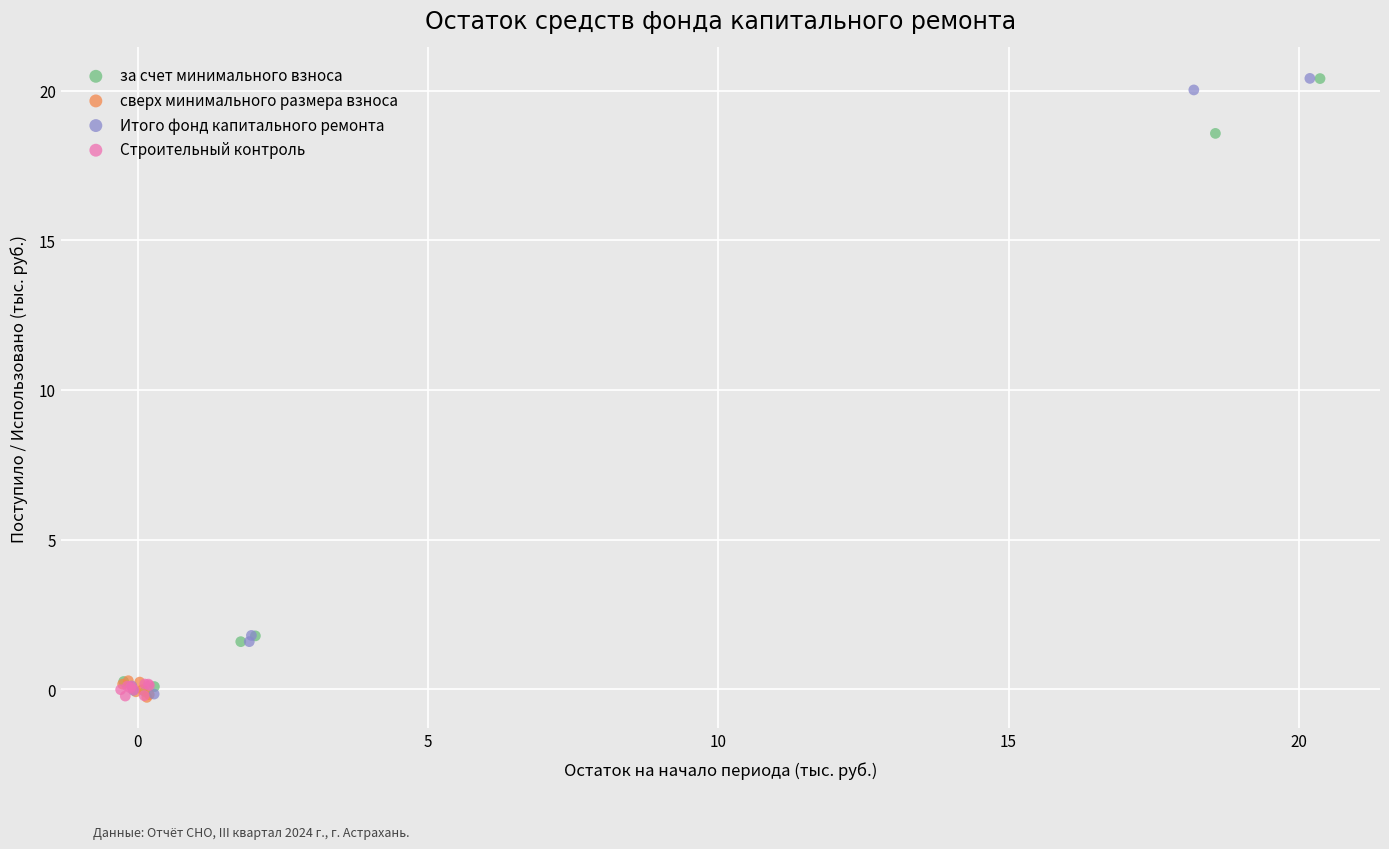

Which series has the largest Y range (max minus min)?

Итого фонд капитального ремонта